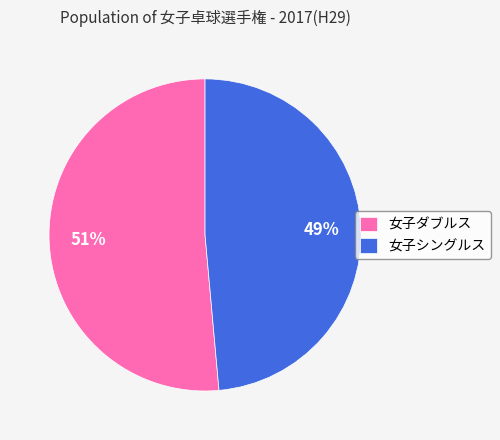

Rank the categories by value from highest to lowest.

女子ダブルス, 女子シングルス